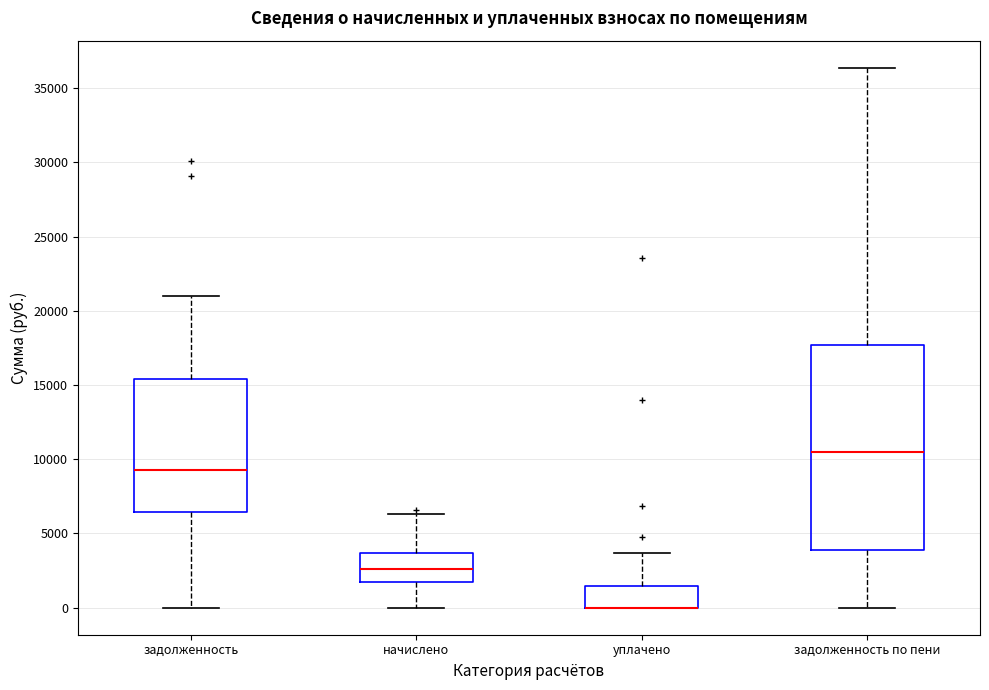

Reading left to right, read every box against the y-axis: the position of its median line, the range the box covers, and the ends of its whiskers. The values are not printed on the chart, so give them approximately, as read against the axis.

задолженность: median 9500, box 6500 to 15500, whiskers 0 to 21000
начислено: median 2500, box 2000 to 3500, whiskers 0 to 6500
уплачено: median 0 (drawn on the box's lower edge), box 0 to 1500, whiskers 0 to 3500
задолженность по пени: median 10500, box 4000 to 17500, whiskers 0 to 36500